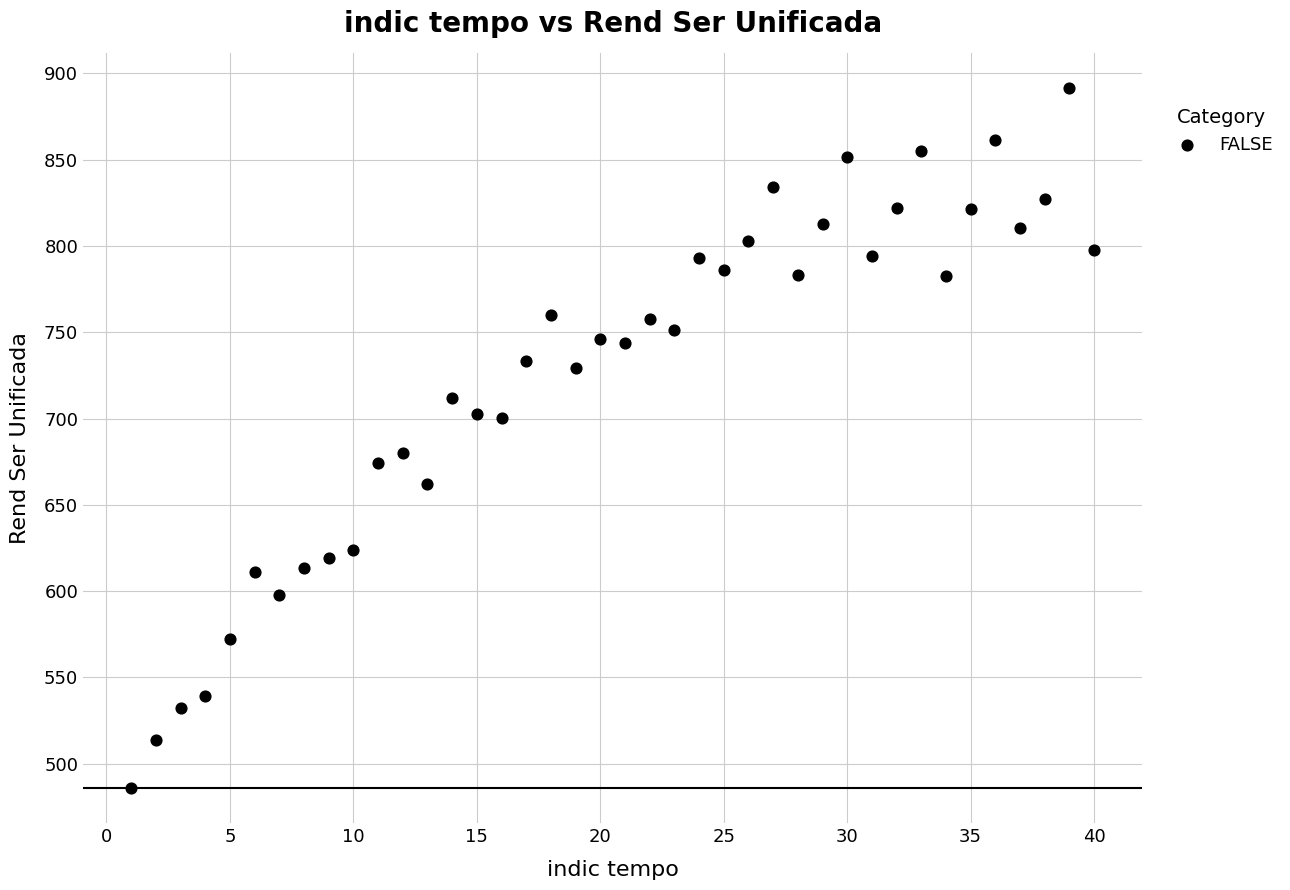

What is the range of X values (max minus min)?

39.0